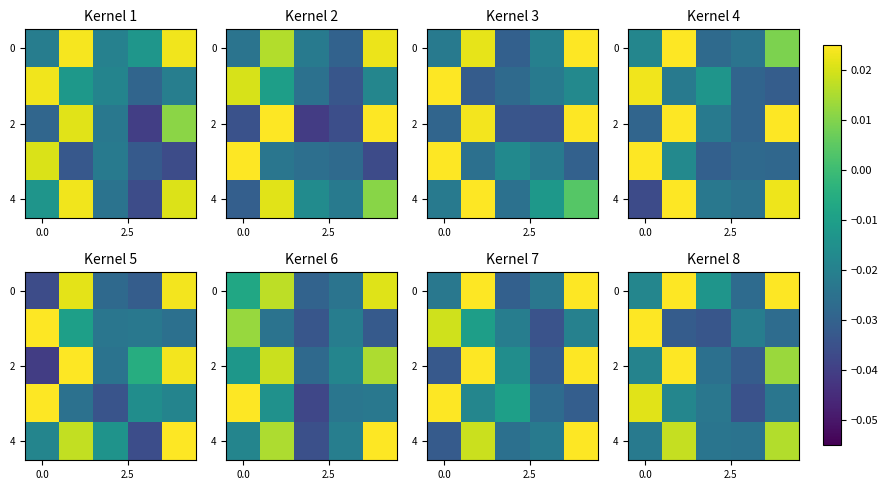

Which category has the highest value across all series?

4